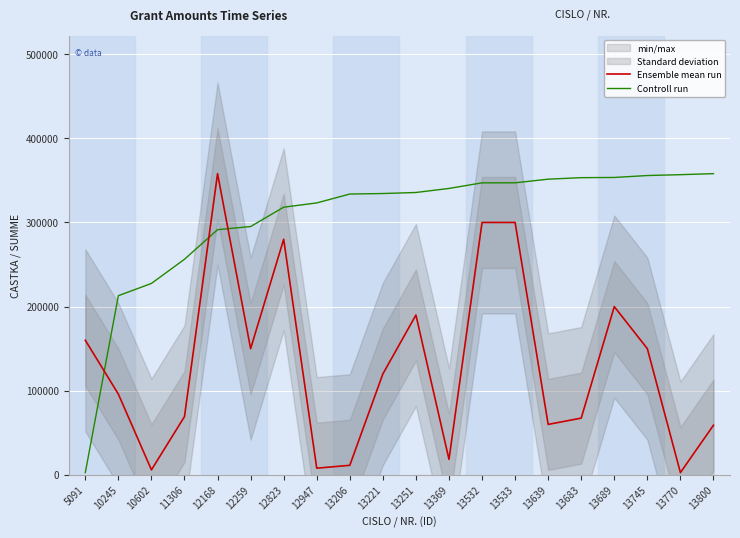

Which has a higher value, 13689 or 13251?

13689